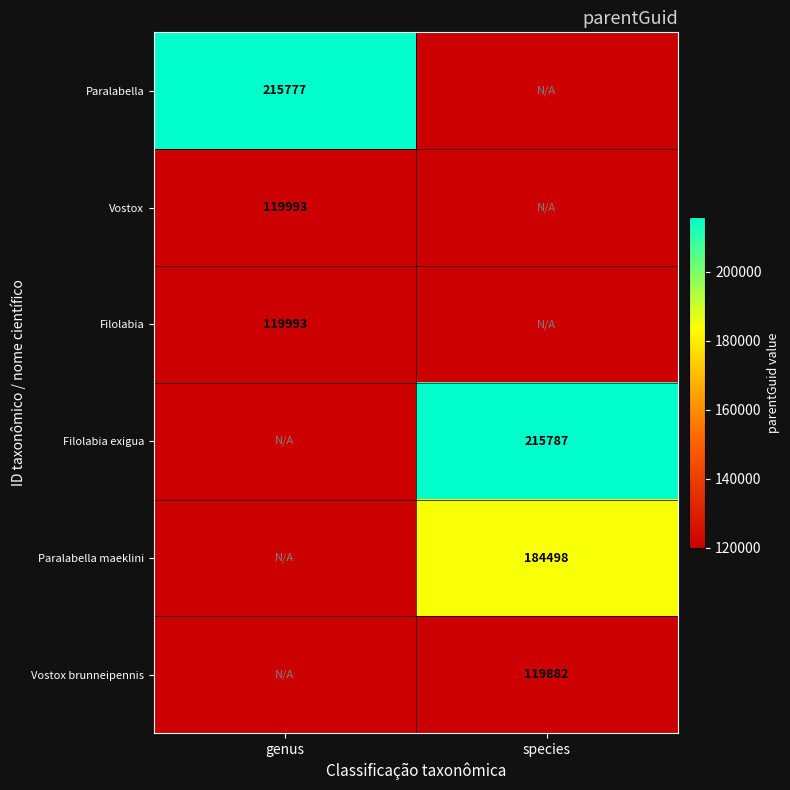

Which label corresponds to the largest value in the chart?

species